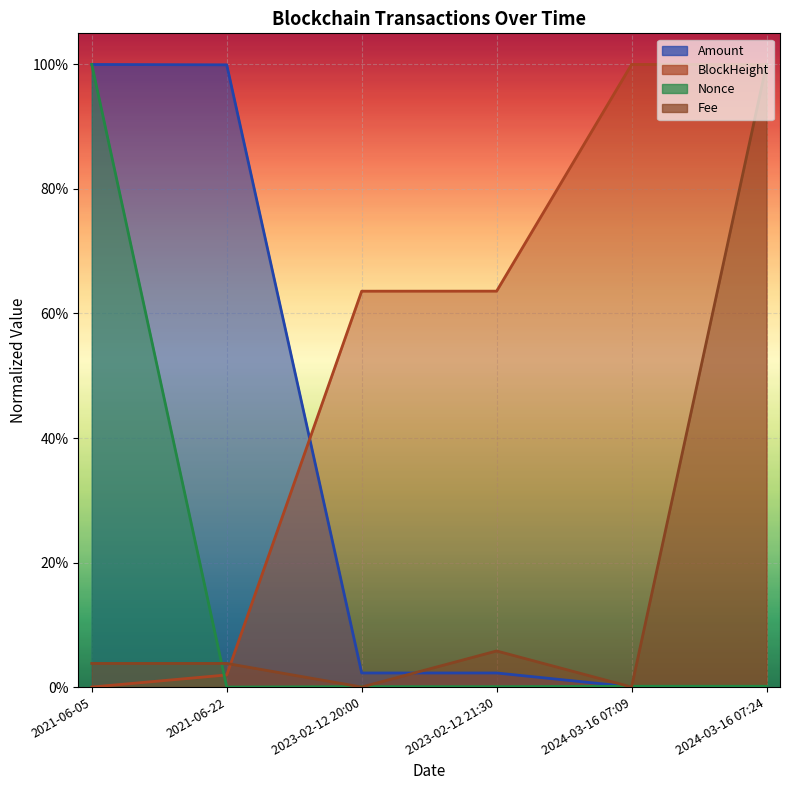

Reading left to right, extract all data points from this chart.

Amount: 2021-06-05=1.0	2021-06-22=1.0	2023-02-12 20:00=0.0	2023-02-12 21:30=0.0	2024-03-16 07:09=0.0	2024-03-16 07:24=0.0
Fee: 2021-06-05=0.0	2021-06-22=0.0	2023-02-12 20:00=0.0	2023-02-12 21:30=0.1	2024-03-16 07:09=0.0	2024-03-16 07:24=1.0
BlockHeight: 2021-06-05=0.0	2021-06-22=0.0	2023-02-12 20:00=0.6	2023-02-12 21:30=0.6	2024-03-16 07:09=1.0	2024-03-16 07:24=1.0
Nonce: 2021-06-05=1.0	2021-06-22=0.0	2023-02-12 20:00=0.0	2023-02-12 21:30=0.0	2024-03-16 07:09=0.0	2024-03-16 07:24=0.0